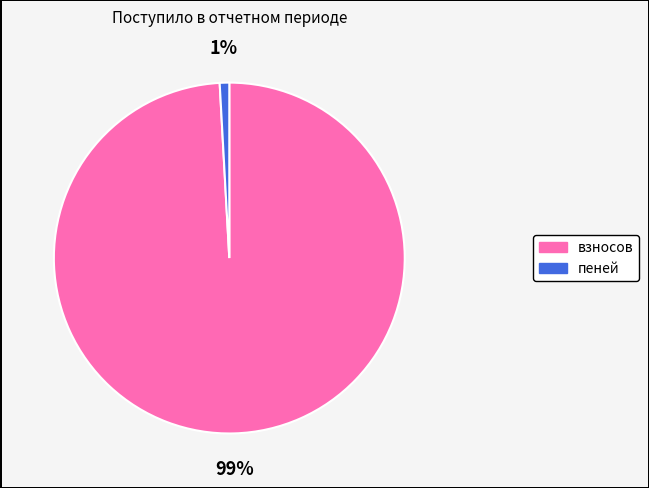

Is it true that пеней is 14% of the pie?

False